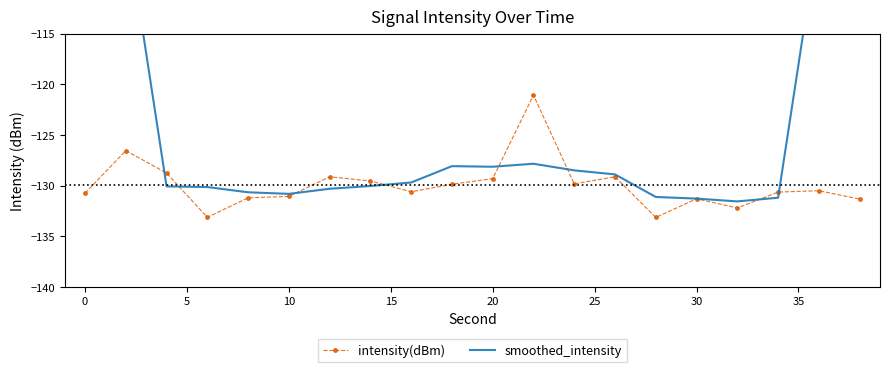

Which series has the widest spread of values?

smoothed_intensity